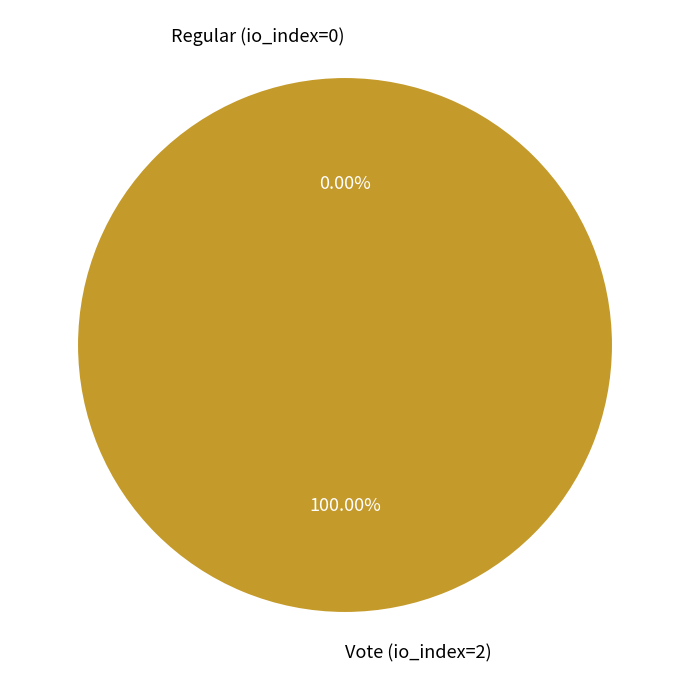

How many segments does this pie chart have?

2